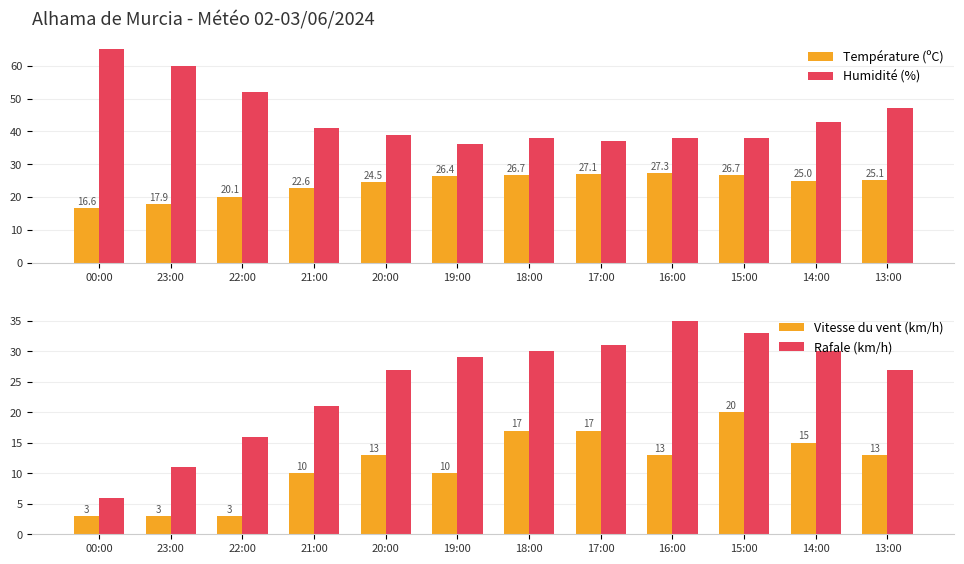

Between 17:00 and 21:00, which is larger?

17:00